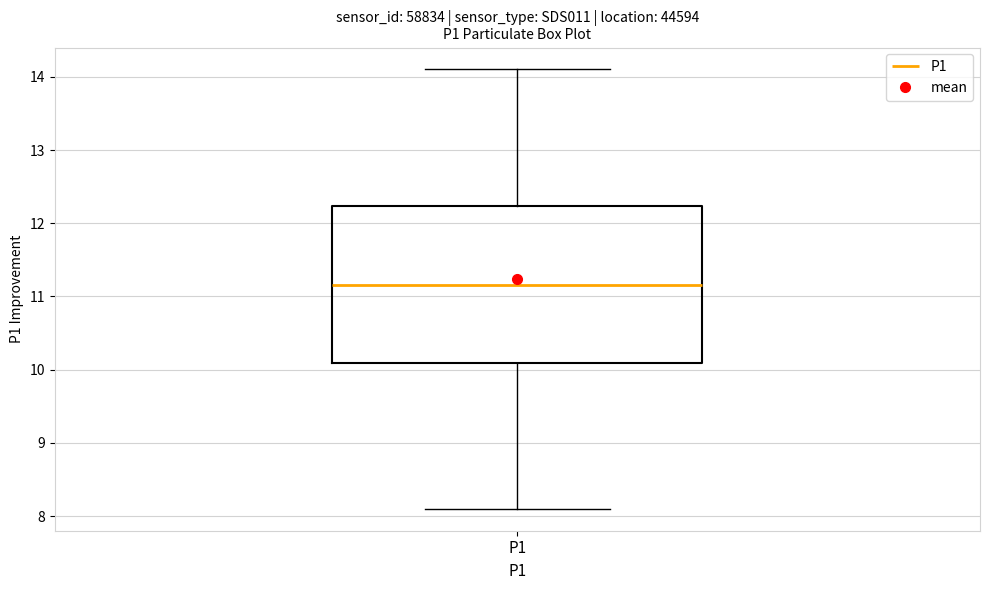

Where does the upper whisker of the box for P1 end on the y-axis? The values are not printed on the chart, so give them approximately, as read against the axis.

14.1